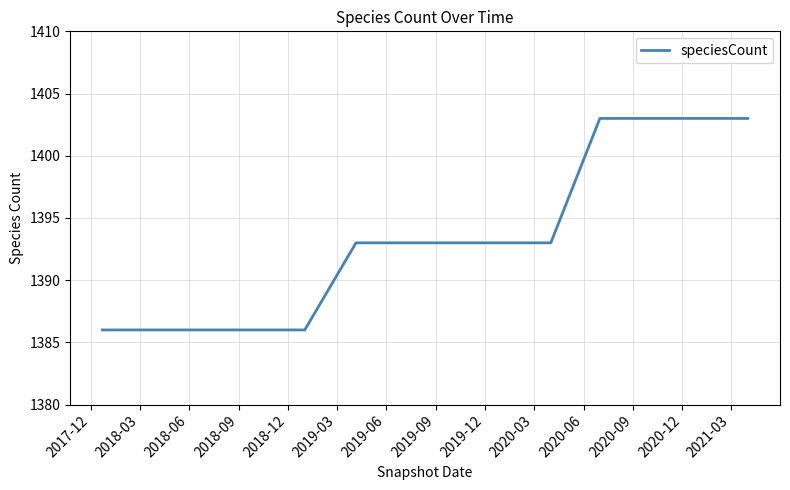

What is the difference between the maximum and minimum values?

17